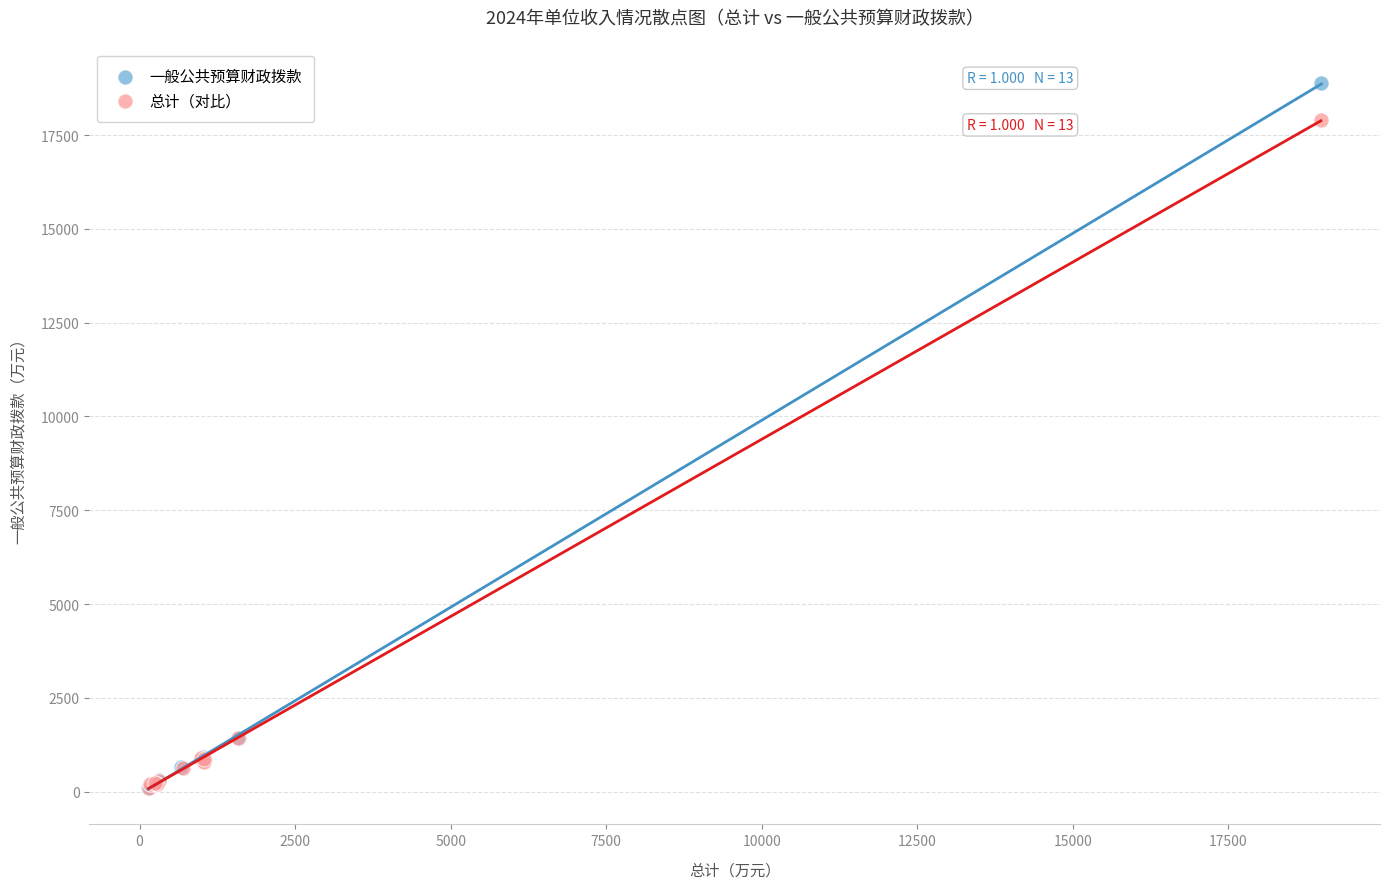

Which series reaches the maximum Y coordinate?

一般公共预算财政拨款